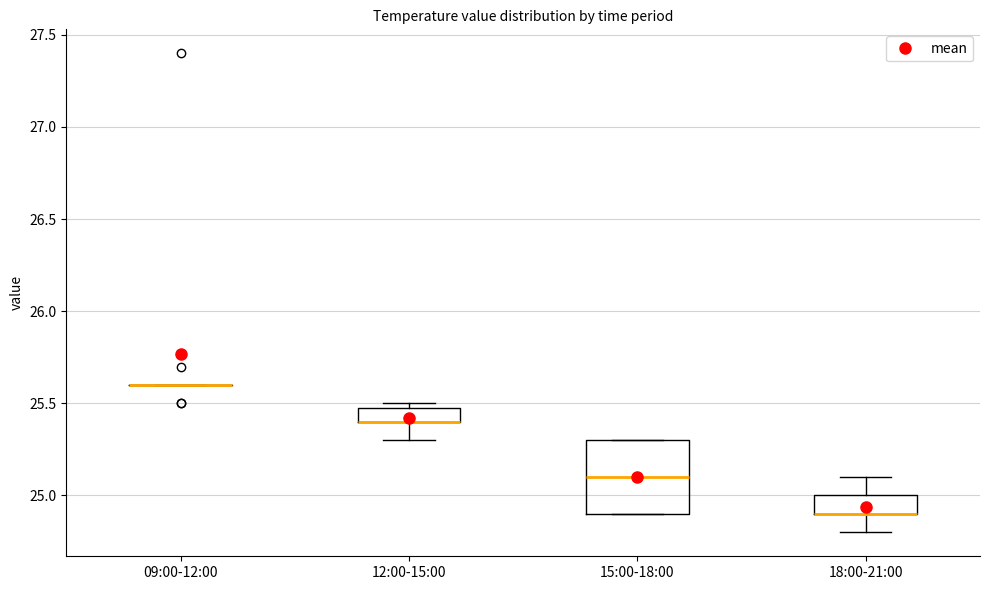

Where is the lower edge of the box for 15:00-18:00 on the y-axis? The values are not printed on the chart, so give them approximately, as read against the axis.

24.9